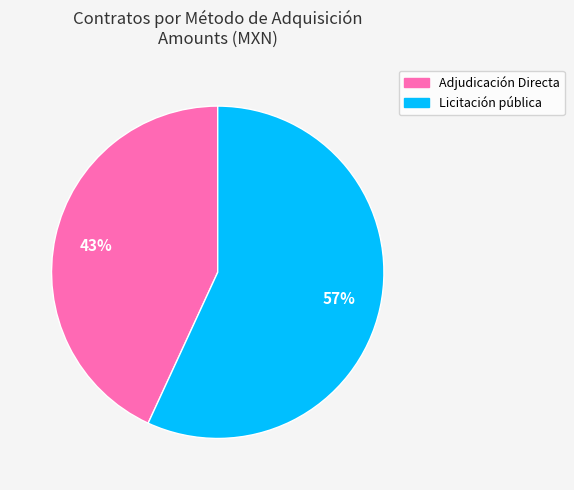

Rank the categories by value from lowest to highest.

Adjudicación Directa, Licitación pública